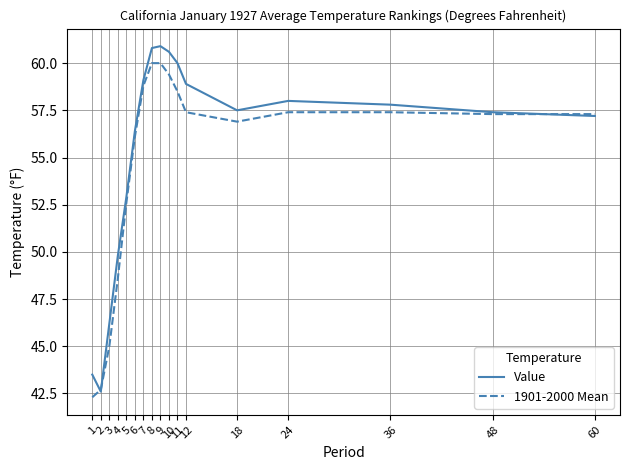

Does the chart display data point markers on the line(s)?

No